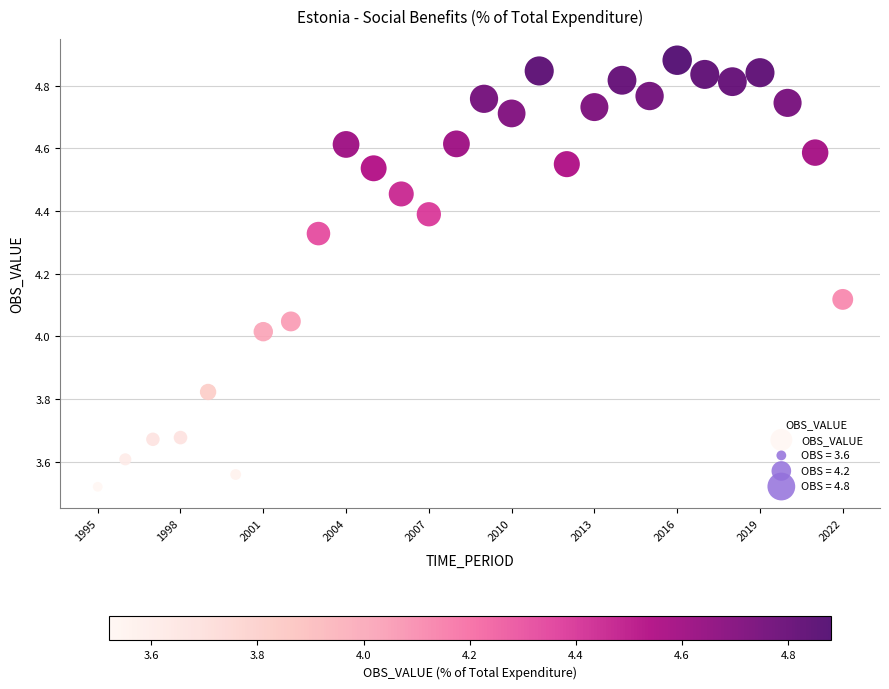

What is the range of Y values (max minus min)?

1.4